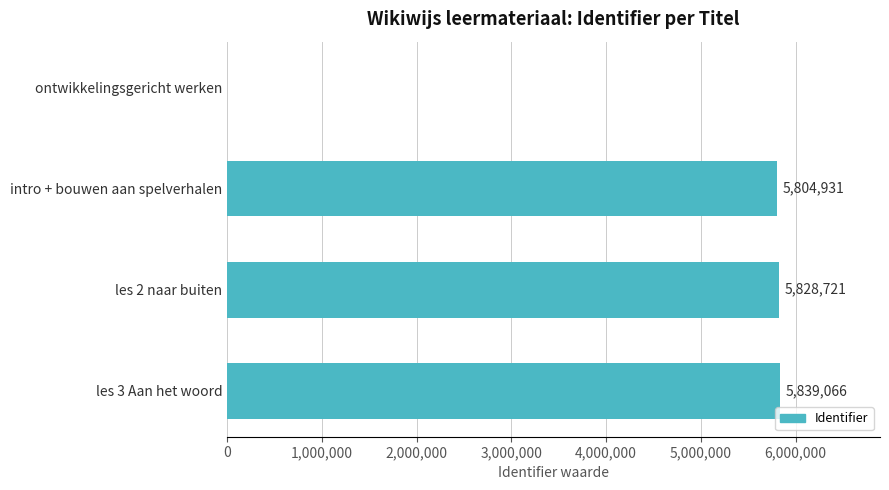

Reading top to bottom, extract all data points from this chart.

ontwikkelingsgericht werken=0	intro + bouwen aan spelverhalen=5804931	les 2 naar buiten=5828721	les 3 Aan het woord=5839066